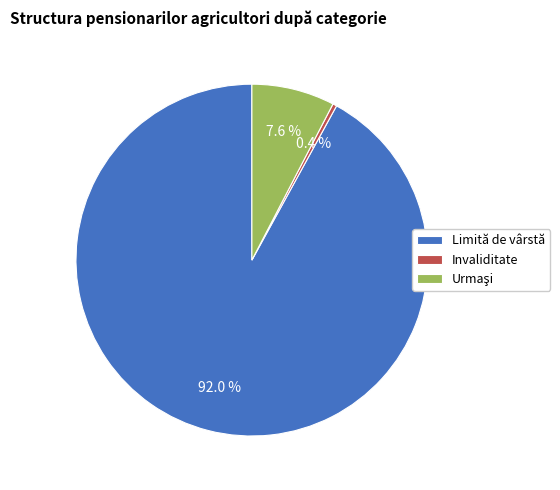

Count the number of slices in the pie.

3